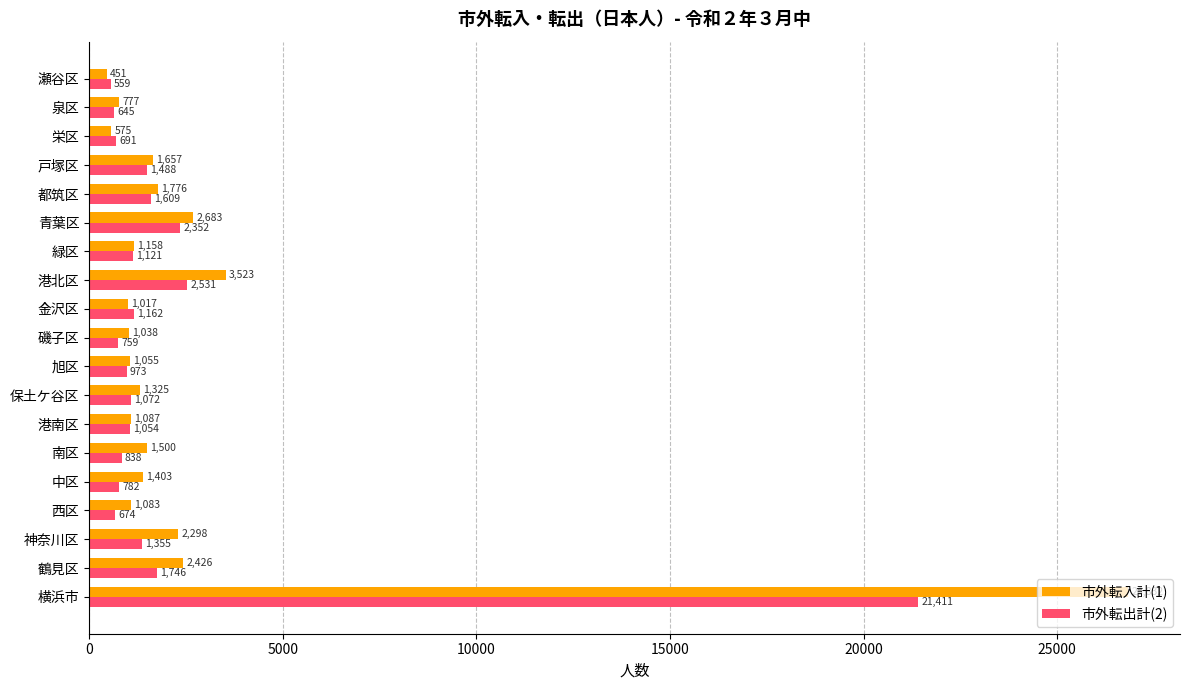

Rank the series at 金沢区 from lowest to highest value.

市外転入計(1), 市外転出計(2)